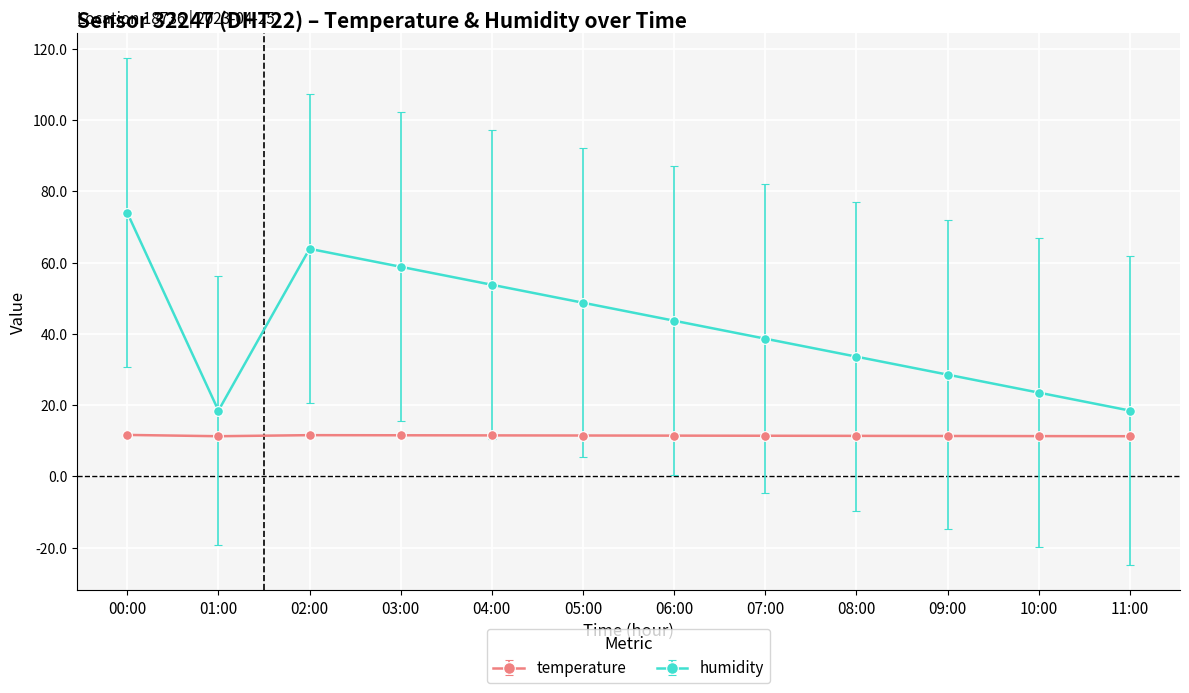

Count the number of categories in the chart.

12